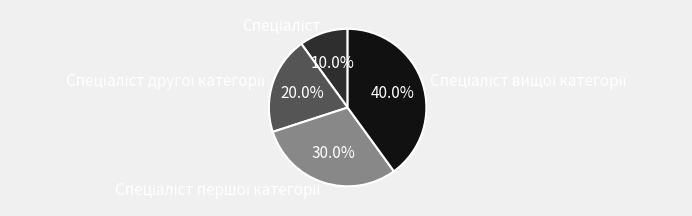

How many segments does this pie chart have?

4